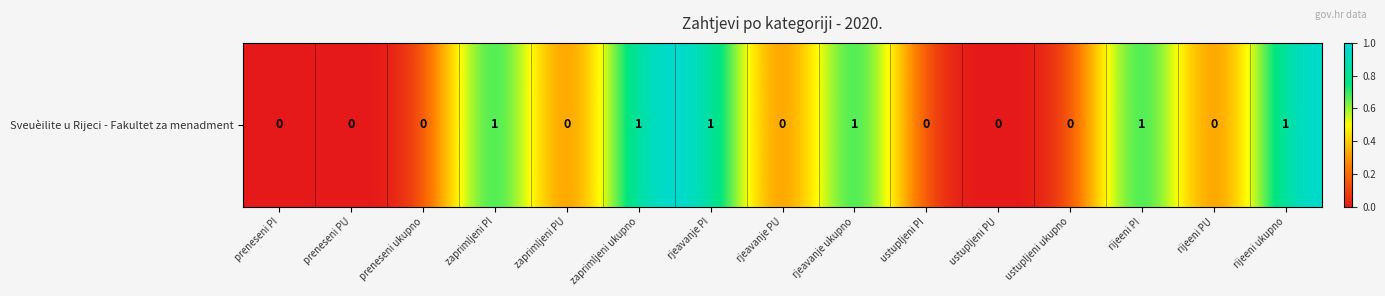

Reading left to right, list all the values displayed in this chart.

0	0	0	1	0	1	1	0	1	0	0	0	1	0	1